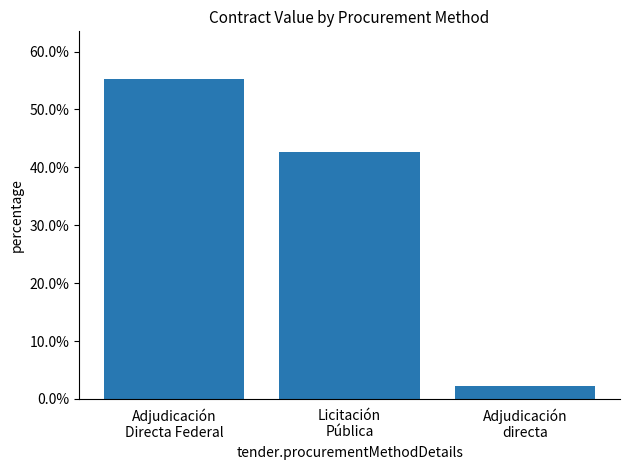

Reading left to right, what are all the values shown in this chart?

Adjudicación
Directa Federal=55.2	Licitación
Pública=42.6	Adjudicación
directa=2.2